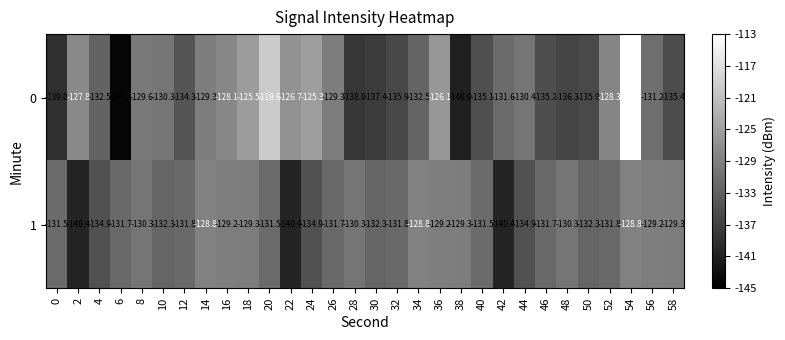

What is the total value across all series at 28?

-268.3